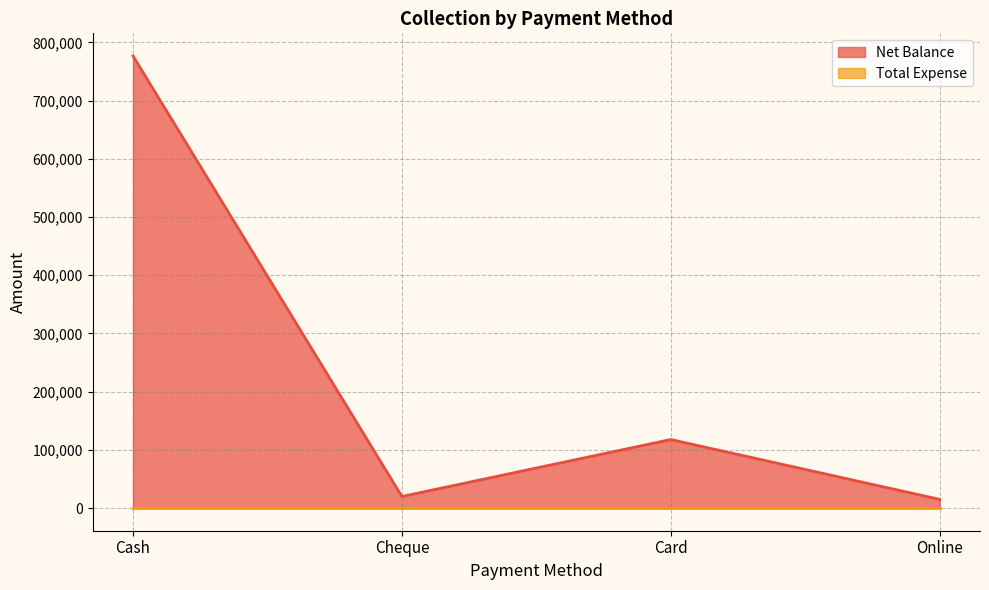

What is the value of the 3rd point from the left?

117797